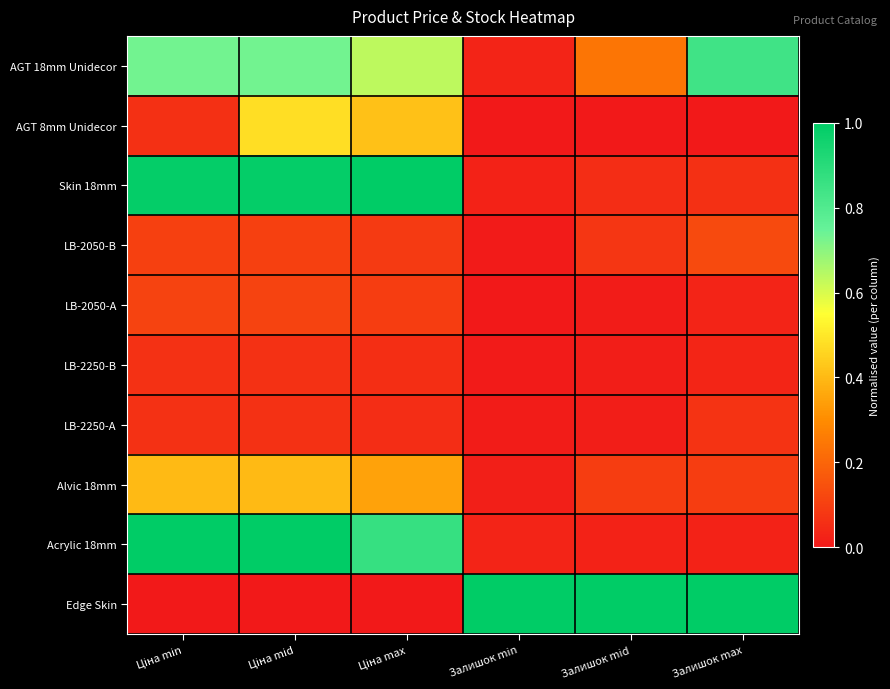

Which series changed the most between Ціна mid and Залишок min?

Edge Skin